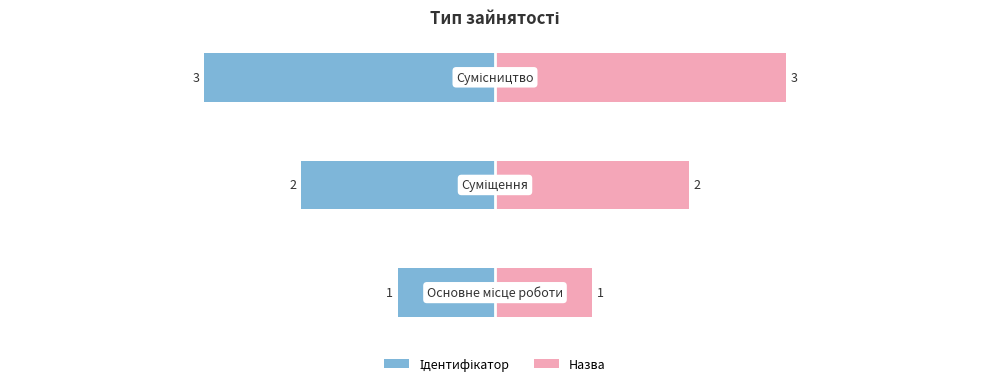

How many data points does each series have?

3